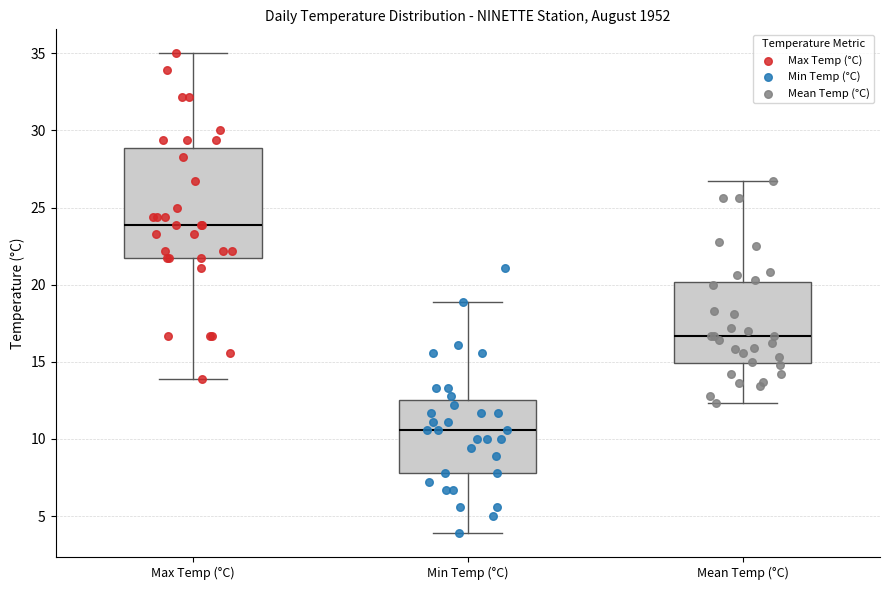

Reading left to right, transcribe this box plot: for each box, give where its median line is, the range the box spans, and where its two whiskers end, as read against the y-axis. The values are not printed on the chart, so give them approximately, as read against the axis.

Max Temp (°C): median 24.0, box 21.5 to 29.0, whiskers 14.0 to 35.0
Min Temp (°C): median 10.5, box 8.0 to 12.5, whiskers 4.0 to 19.0
Mean Temp (°C): median 16.5, box 15.0 to 20.0, whiskers 12.5 to 26.5